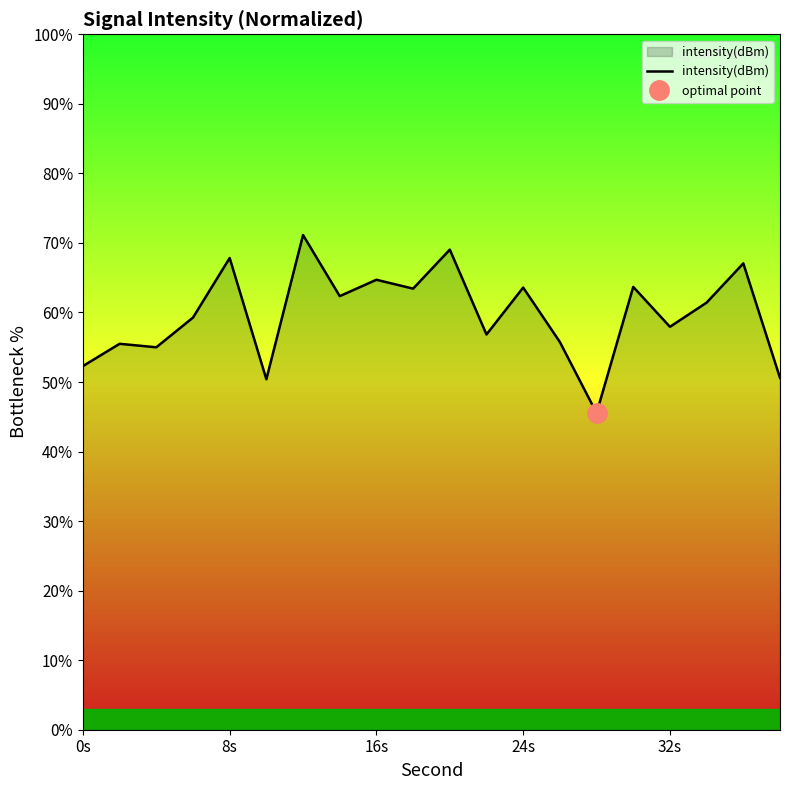

How many values are below 61?

10